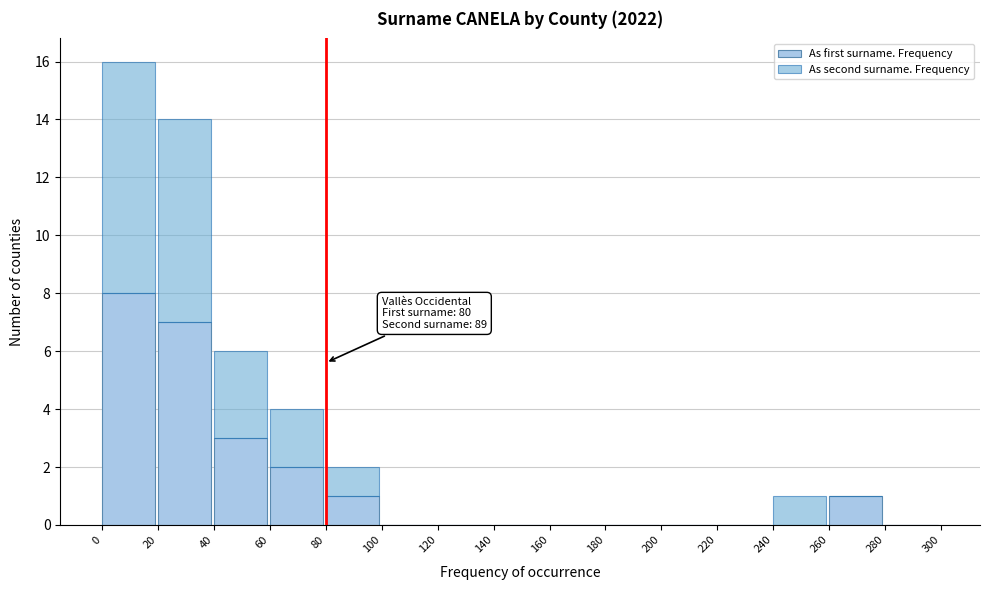

Reading right to left, transcribe the values for As first surname. Frequency.

280=0	260=1	240=0	220=0	200=0	180=0	160=0	140=0	120=0	100=0	80=1	60=2	40=3	20=7	0=8